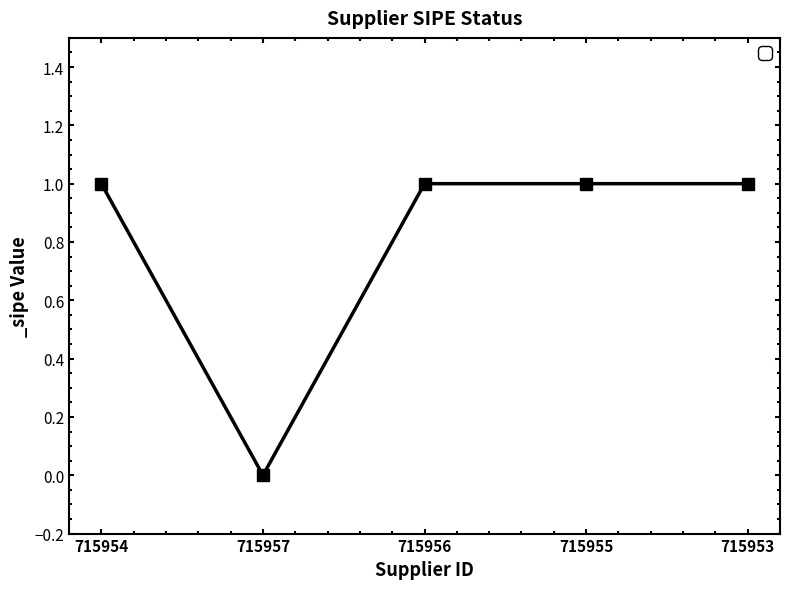

What is the greatest value displayed?

1